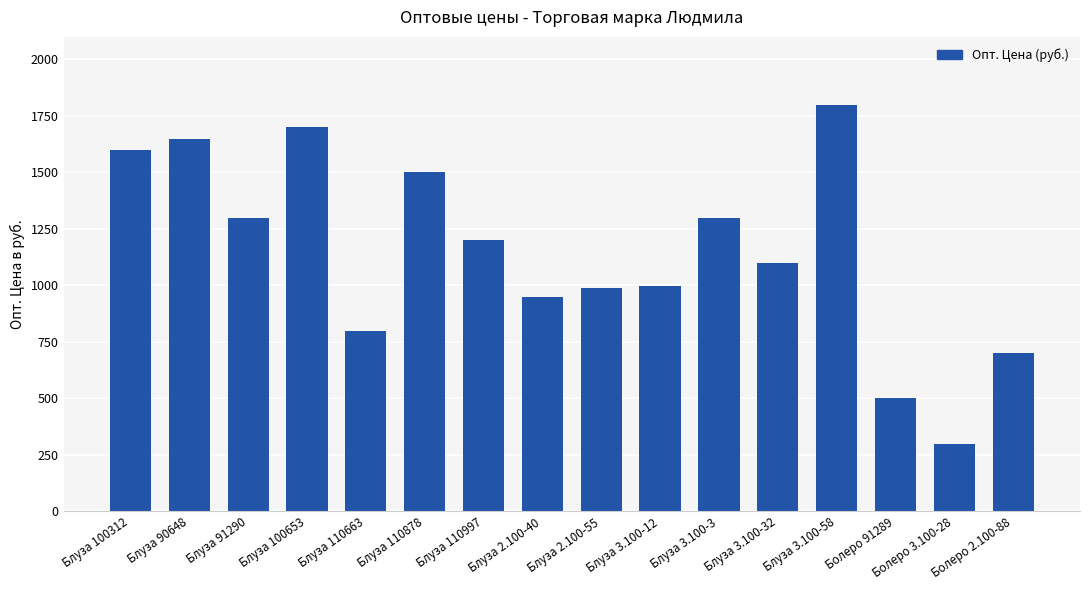

What is the label of the 15th bar from the right?

Блуза 90648